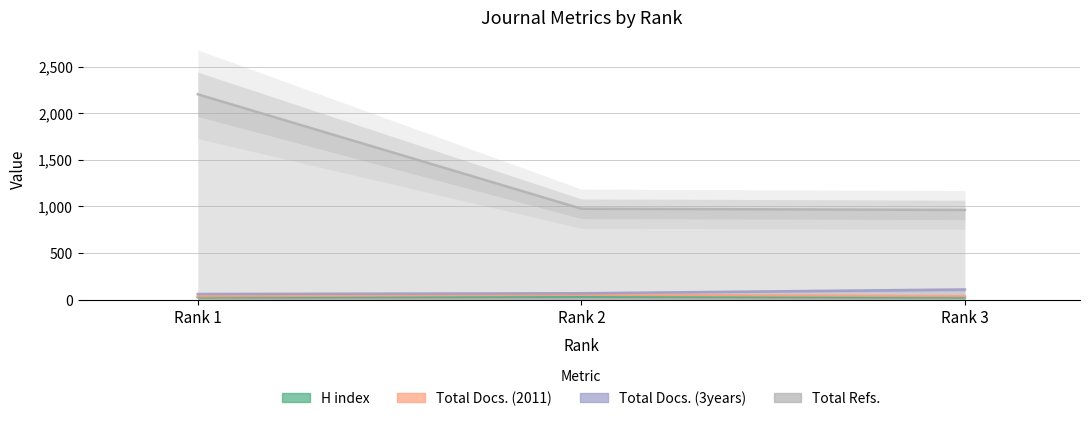

Reading left to right, transcribe all the data shown in this chart.

H index: Rank 1=24	Rank 2=30	Rank 3=23
Total Docs. (2011): Rank 1=36	Rank 2=52	Rank 3=38
Total Docs. (3years): Rank 1=60	Rank 2=68	Rank 3=108
Total Refs.: Rank 1=2203	Rank 2=975	Rank 3=962